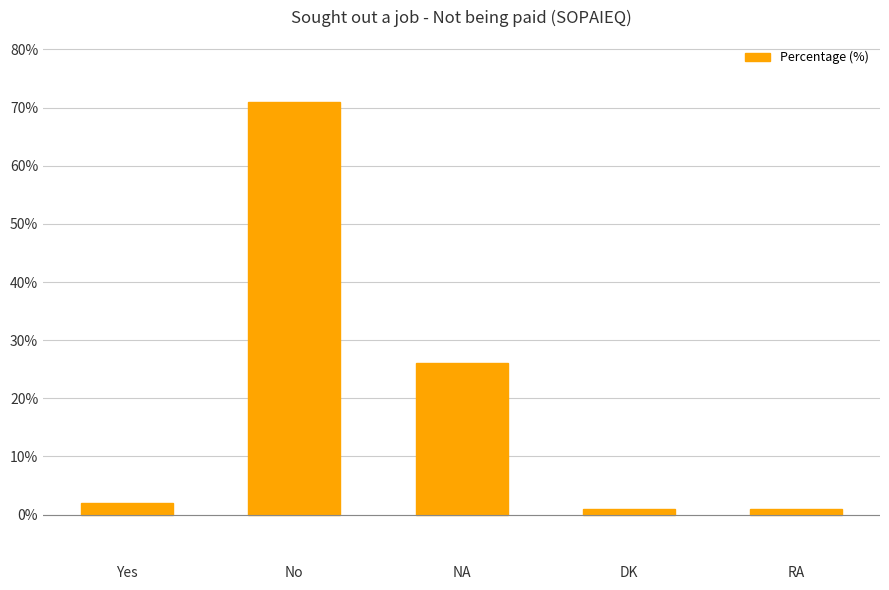

What is the label of the 3rd bar from the left?

NA